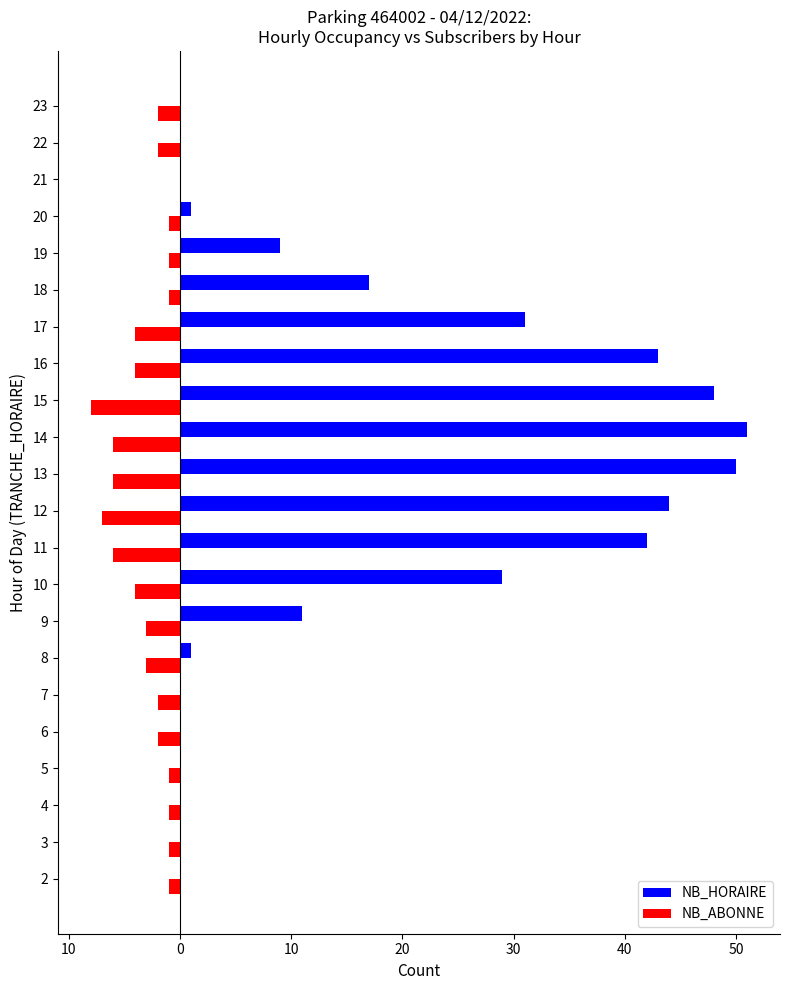

True or false: NB_HORAIRE has a value of 0 at 18.

False